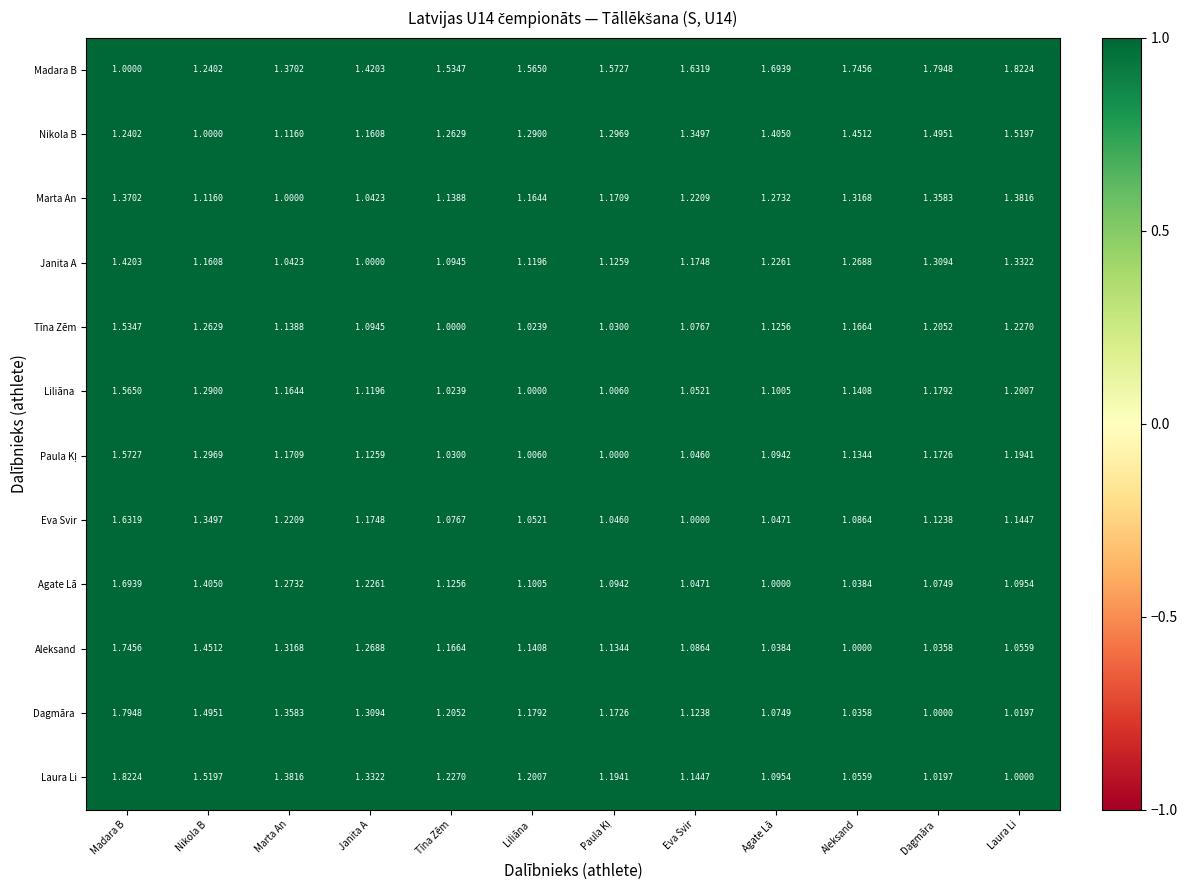

Which series has the largest total across all categories?

Madara B